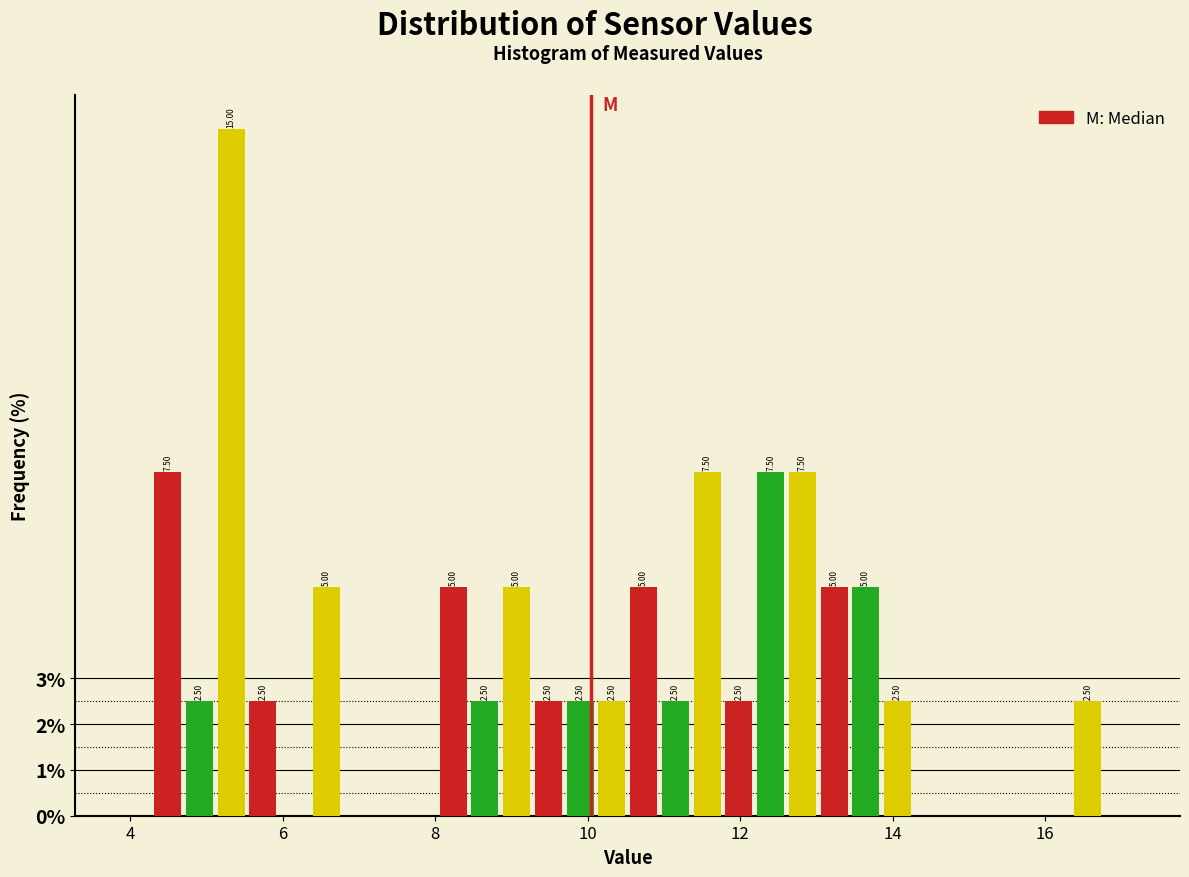

Around what value on the x-axis is the tallest bar? Give the approximate position of its centre, as read against the axis.

5.4